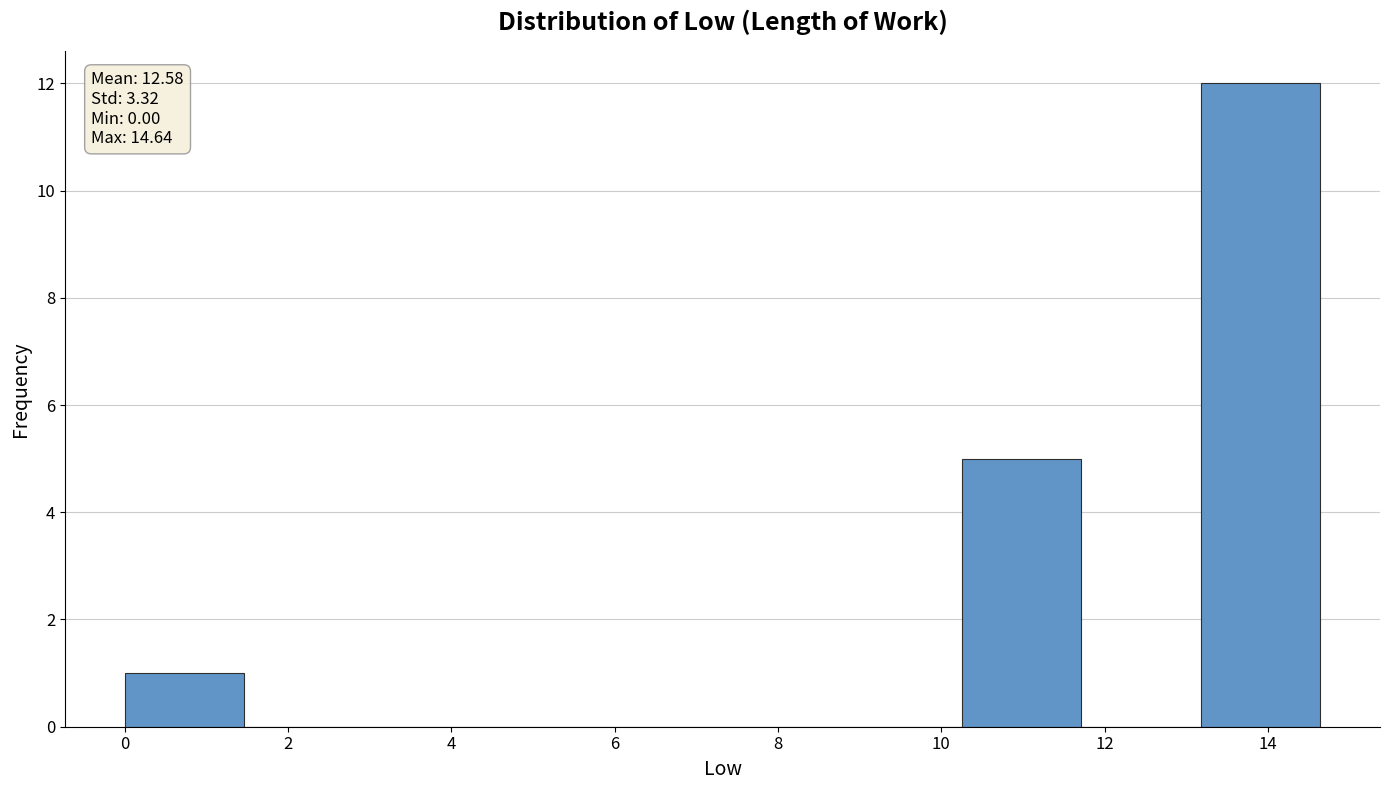

Over which range of the x-axis is the bar tallest?

13.2 to 14.6